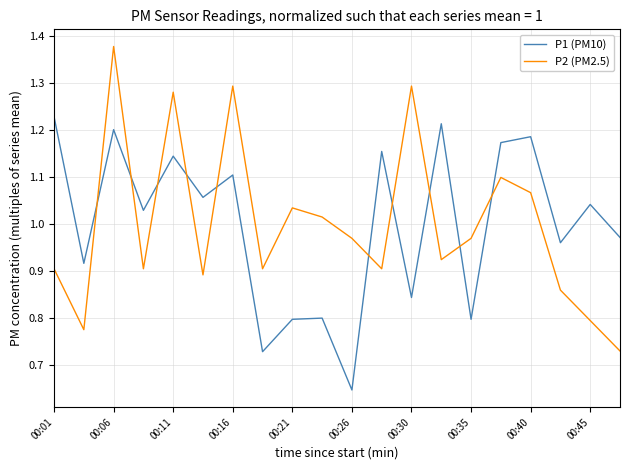

List the series in order of their peak value, highest first.

P2 (PM2.5), P1 (PM10)